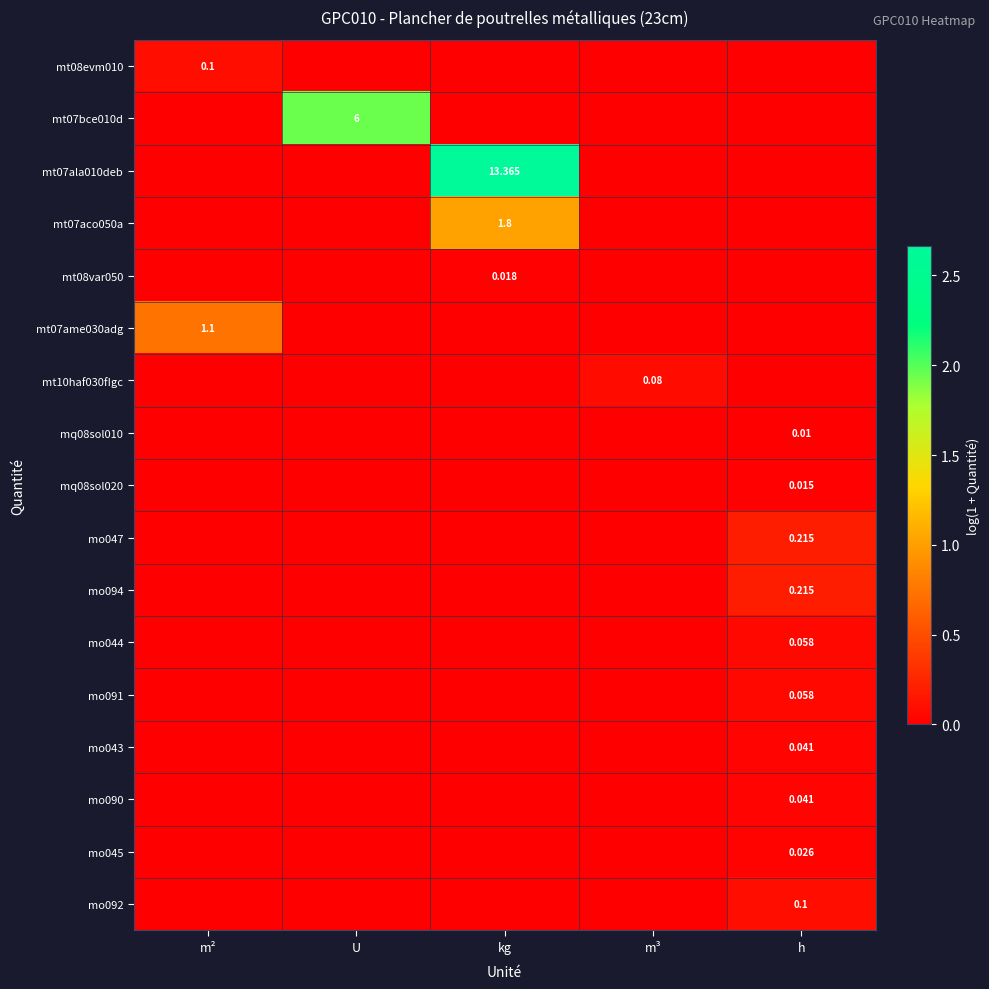

How many positive values does the mo092 series have?

1